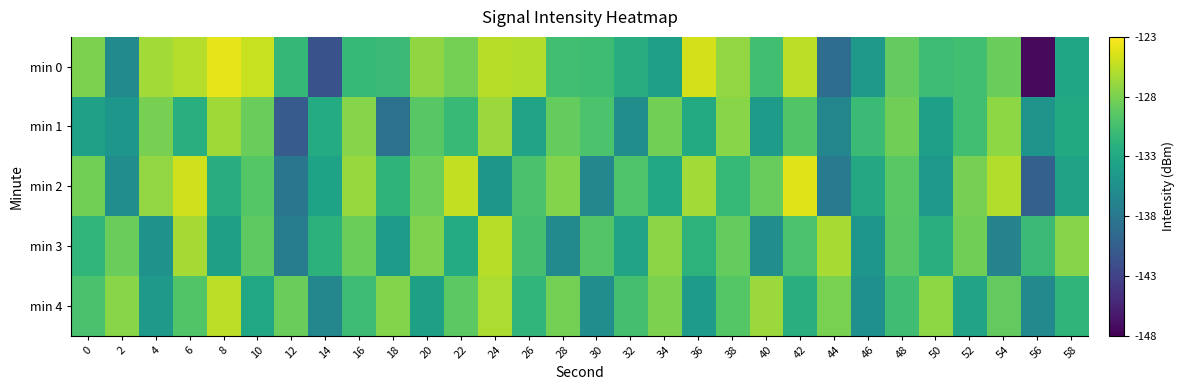

At which category is the sum across all series the highest?

6